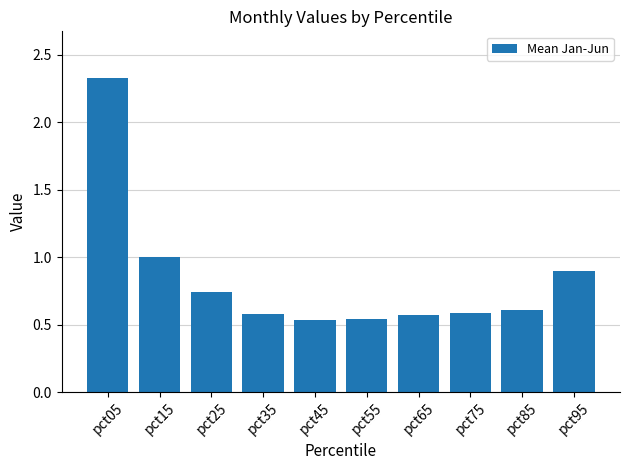

True or false: the data shows 0.9 at pct95.

True